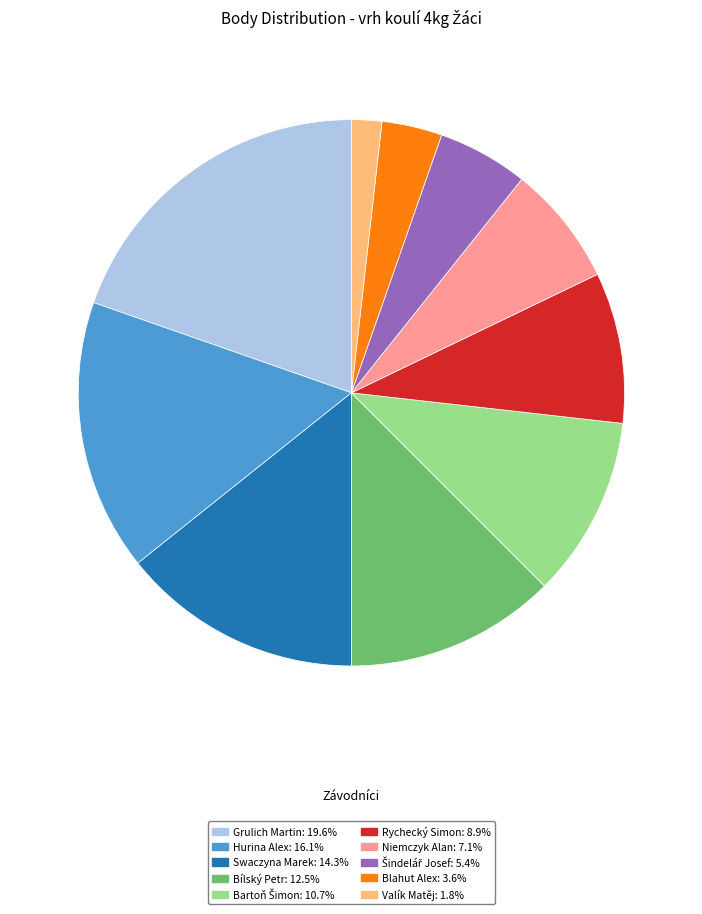

Does Rychecký Simon represent more than half of the total?

No